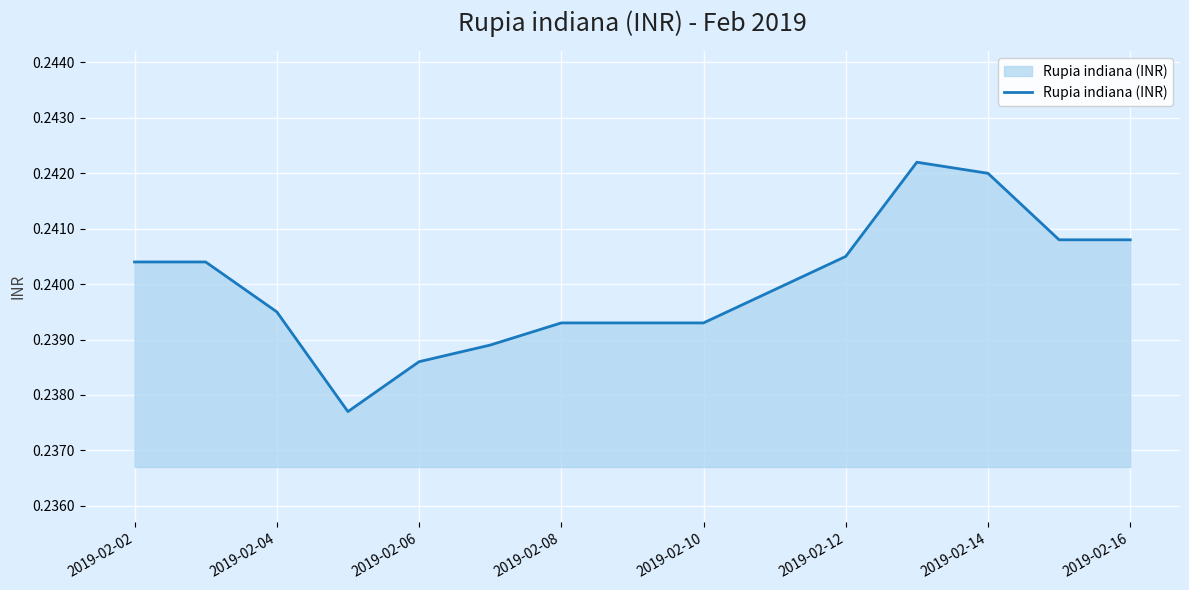

How many lines are shown in the chart?

1